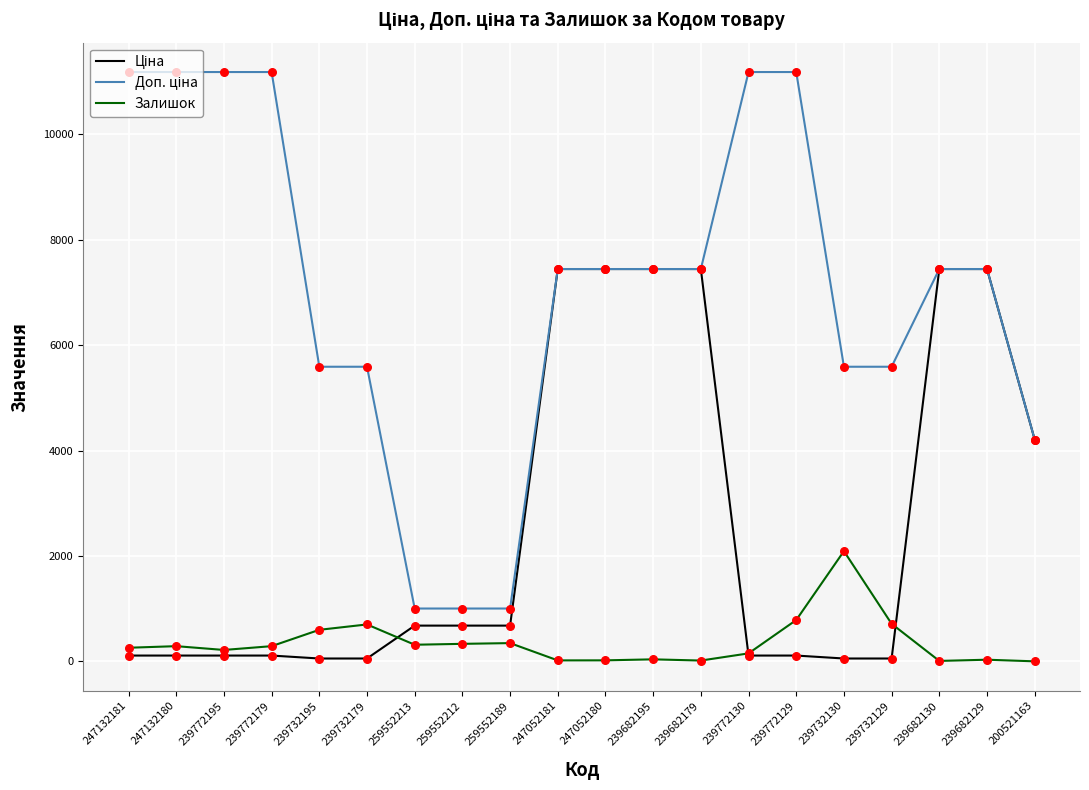

What is the difference between the highest and lowest values at 259552213?

687.1